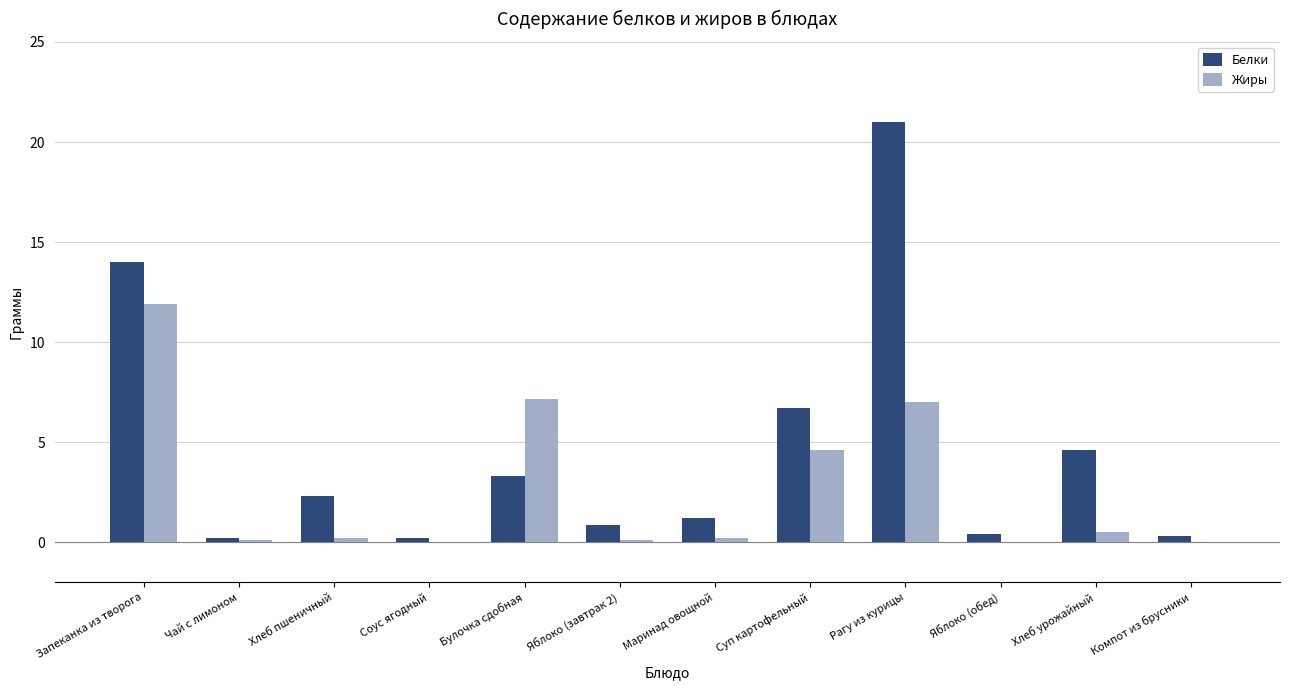

What is the total value across all series at Булочка сдобная?

10.5